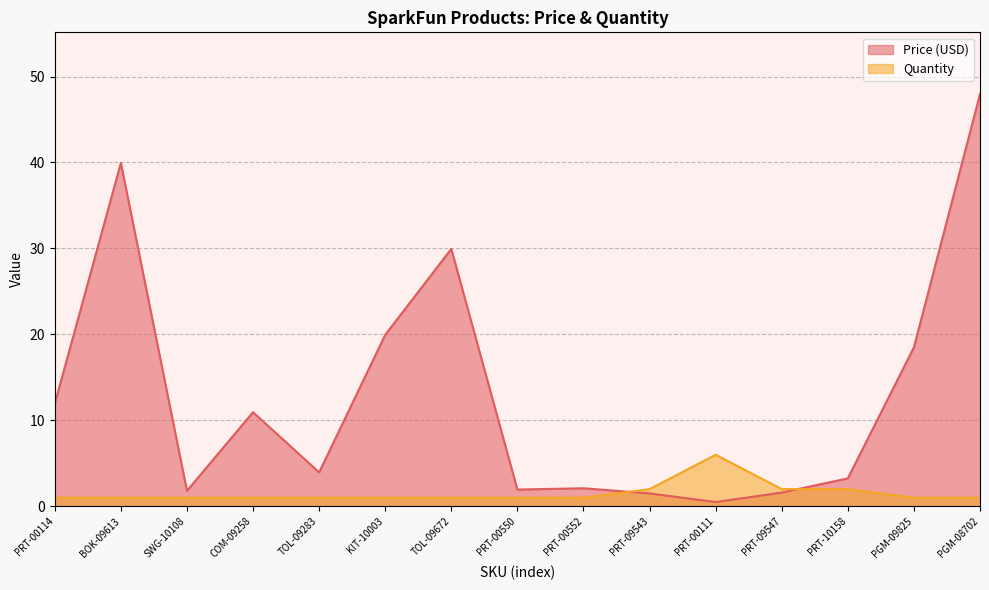

What is the sum of all Quantity values?

23.0